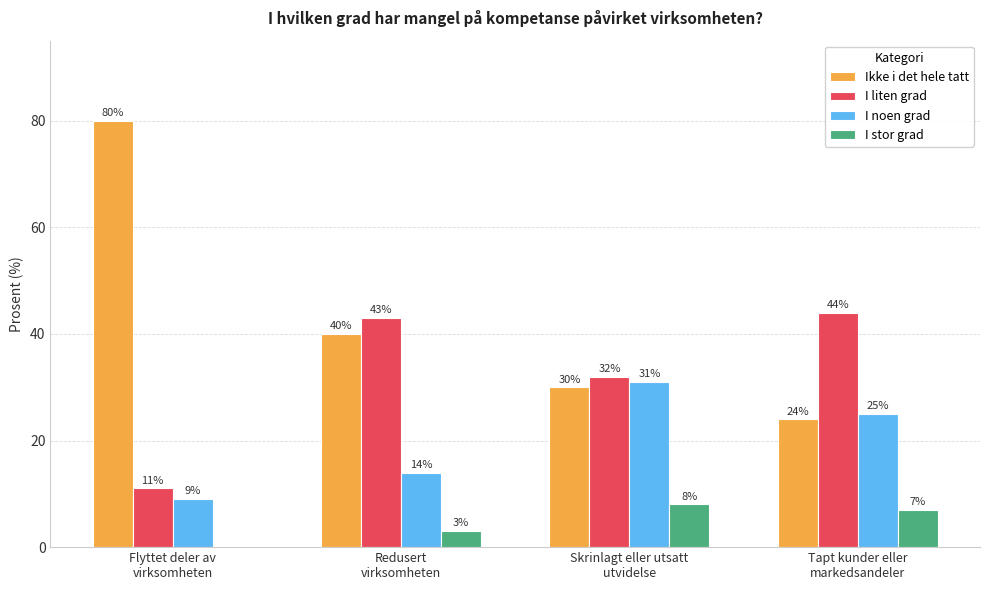

At which category does the chart reach its peak across all series?

Flyttet deler av
virksomheten